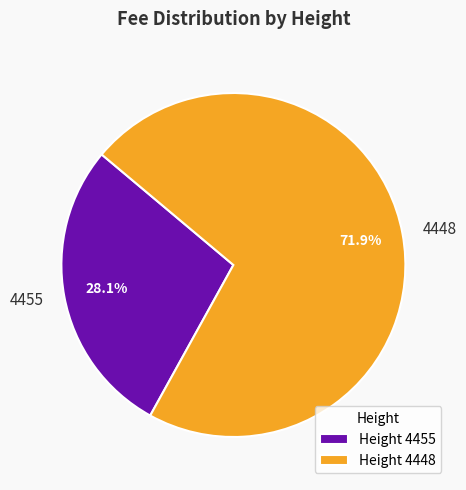

Count the number of slices in the pie.

2